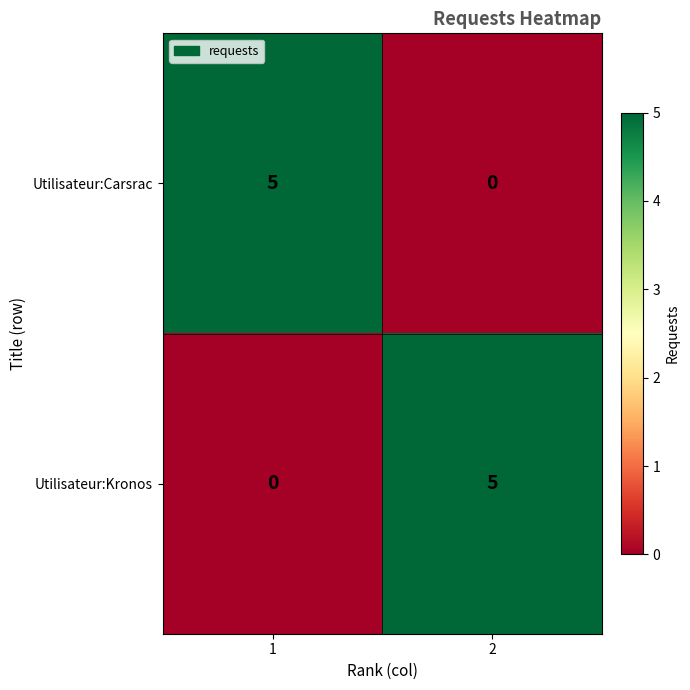

Rank the series at 1 from highest to lowest value.

Utilisateur:Carsrac, Utilisateur:Kronos